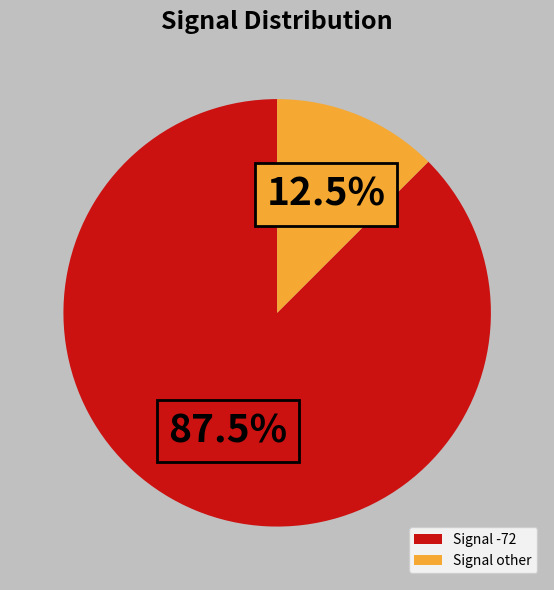

What is the largest slice in the pie chart?

Signal -72